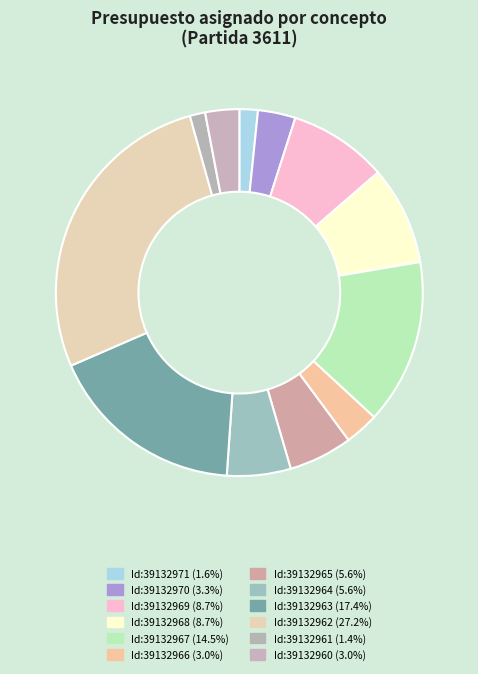

Is the sum of Id:39132962 and Id:39132965 greater than half?

No